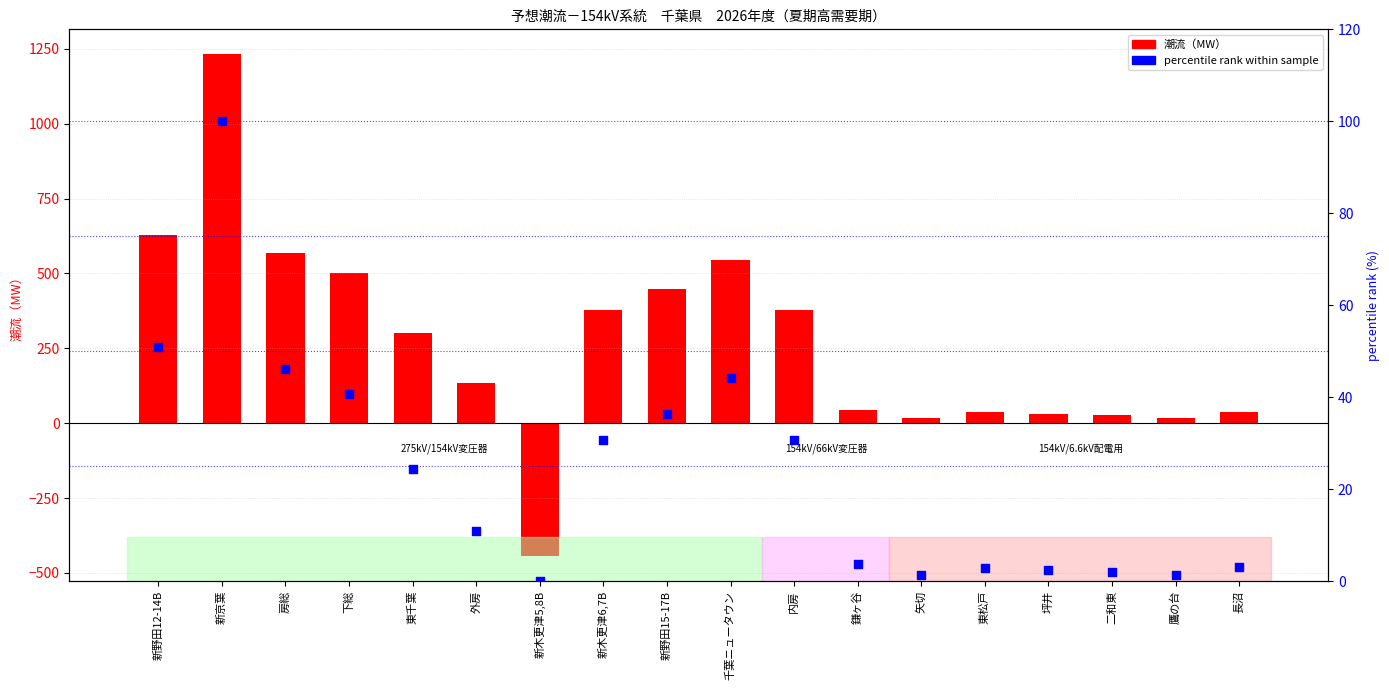

Is the value of 潮流（MW） at 房総 greater than the value of percentileランク at 新木更津5,8B?

Yes